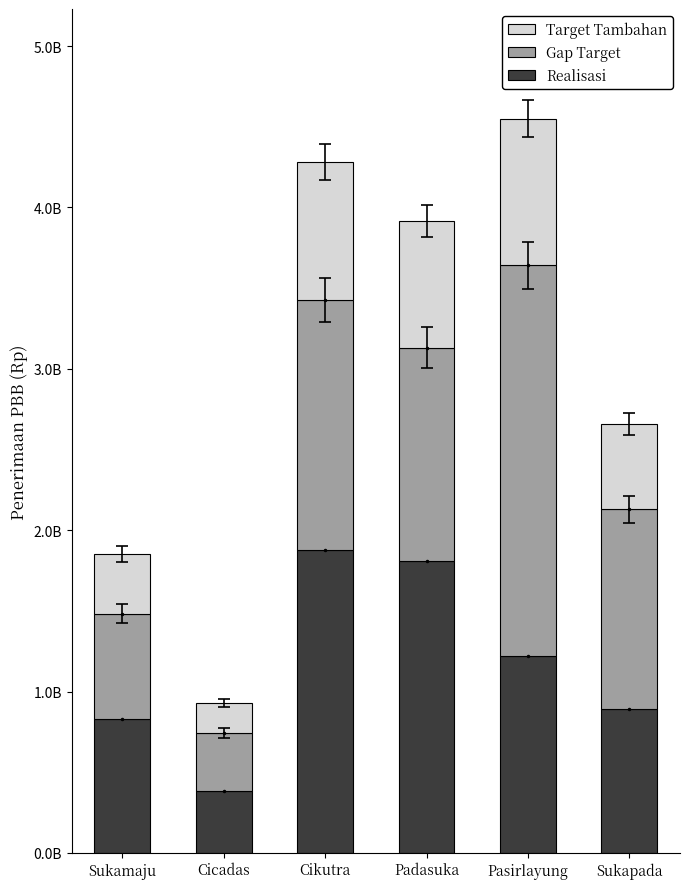

What position from the right is Sukapada?

1